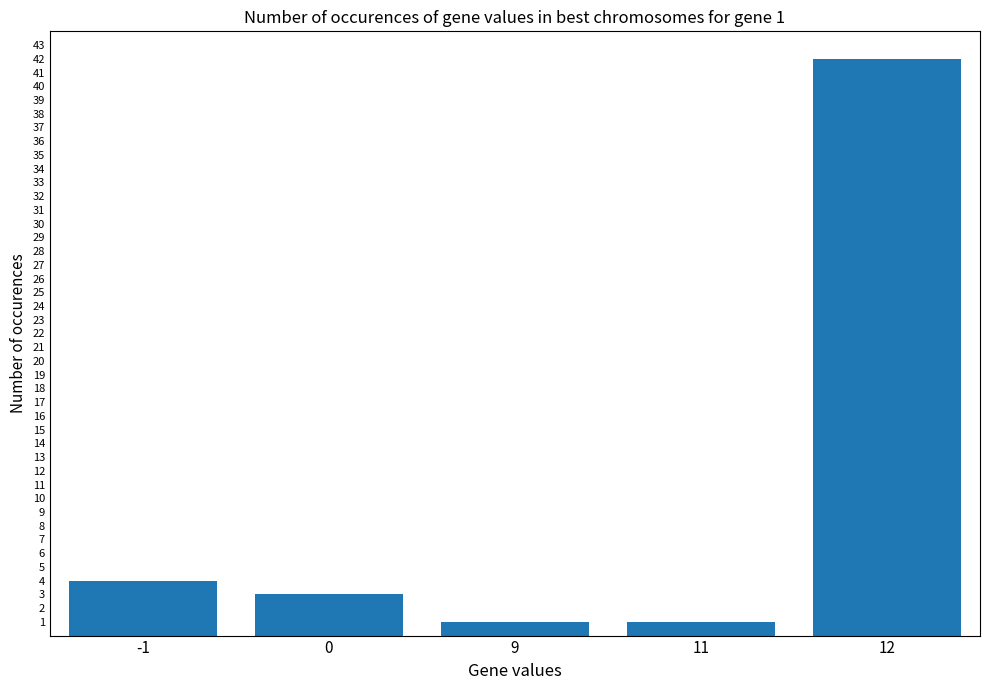

What is the value of the 2nd bar from the left?

3